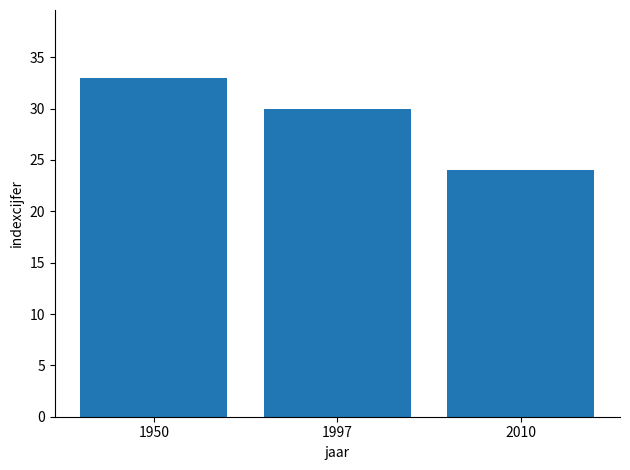

Does the chart contain stacked bars?

No